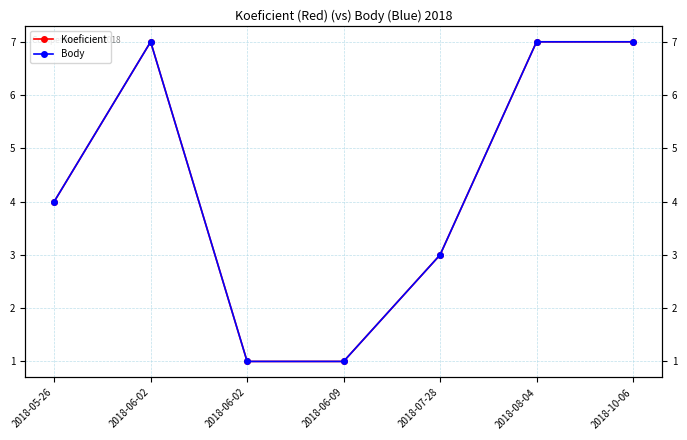

True or false: Koeficient has more than 0 interior local peaks.

True